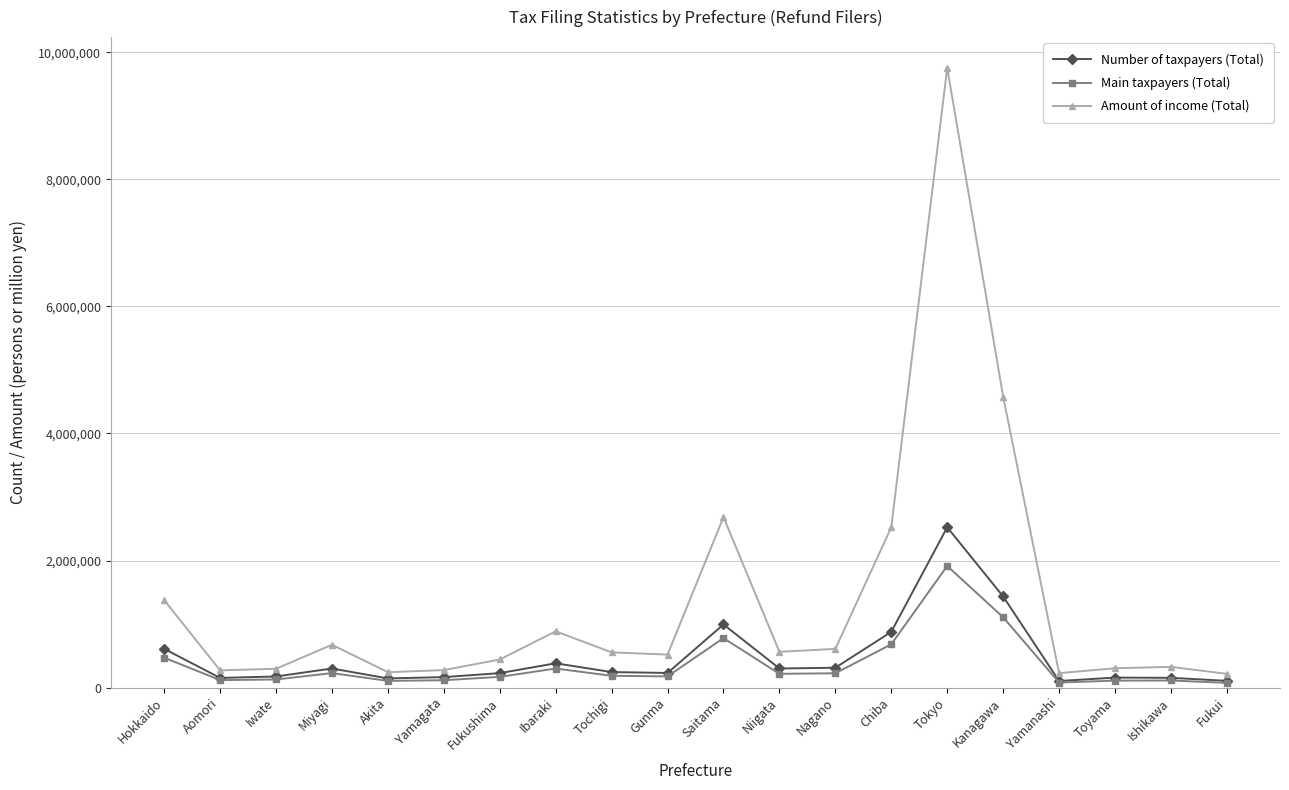

Which series has the largest range (max minus min)?

Amount of income (Total)